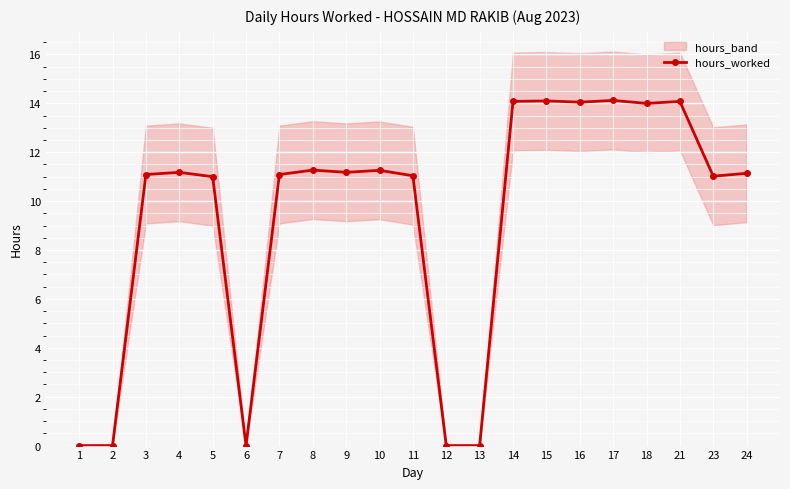

True or false: there are more than 0 points higher than both neighbors.

True